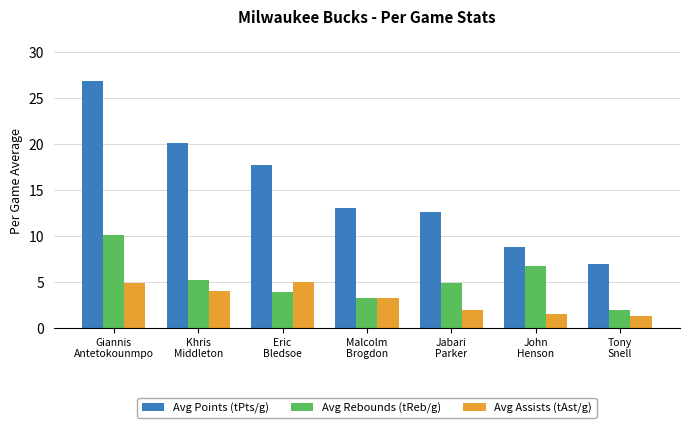

Which series has the largest total across all categories?

Avg Points (tPts/g)